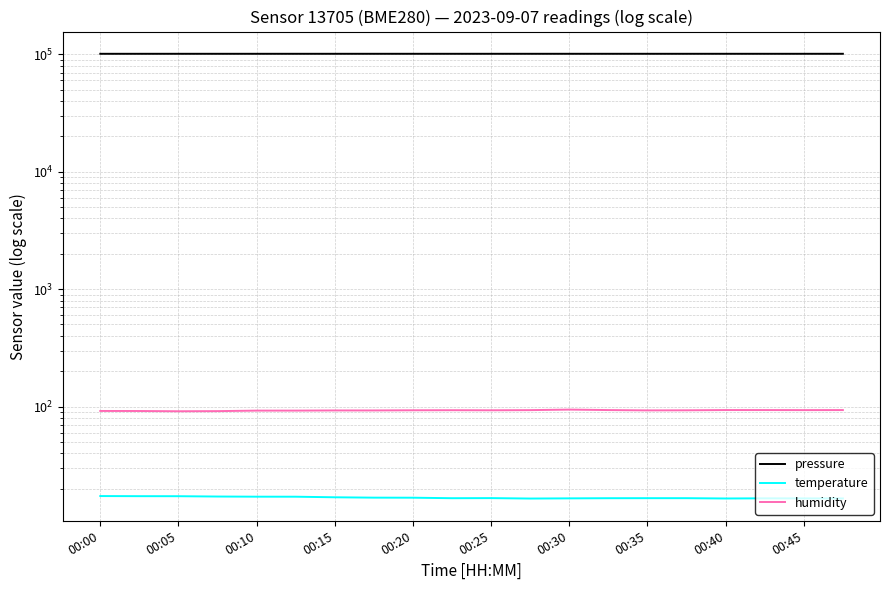

In pressure, how many points are higher than both neighbors (excluding endpoints)?

5